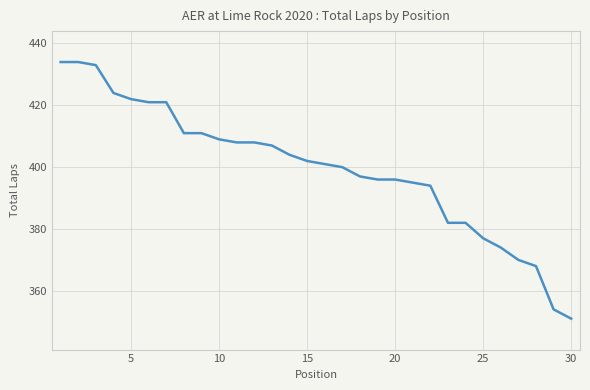

What is the difference between the maximum and minimum values?

83